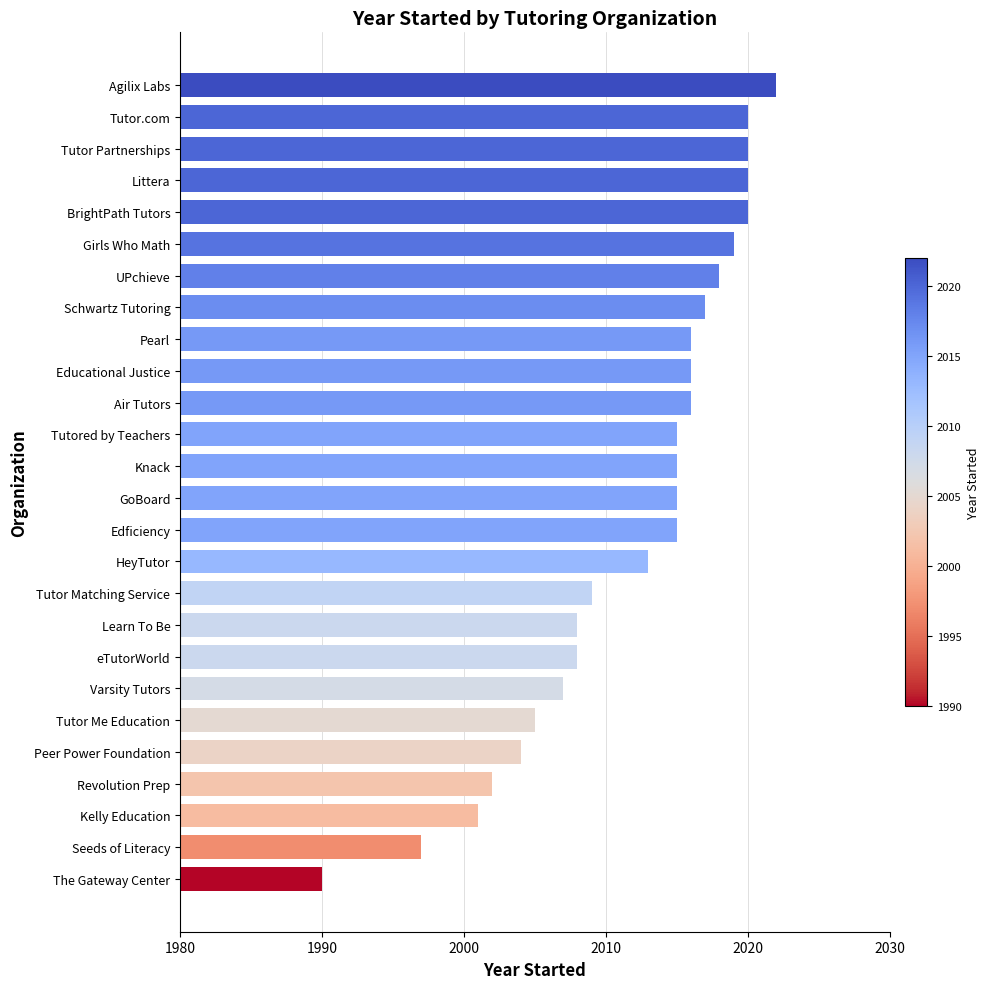

True or false: the data shows 2954 at Schwartz Tutoring.

False